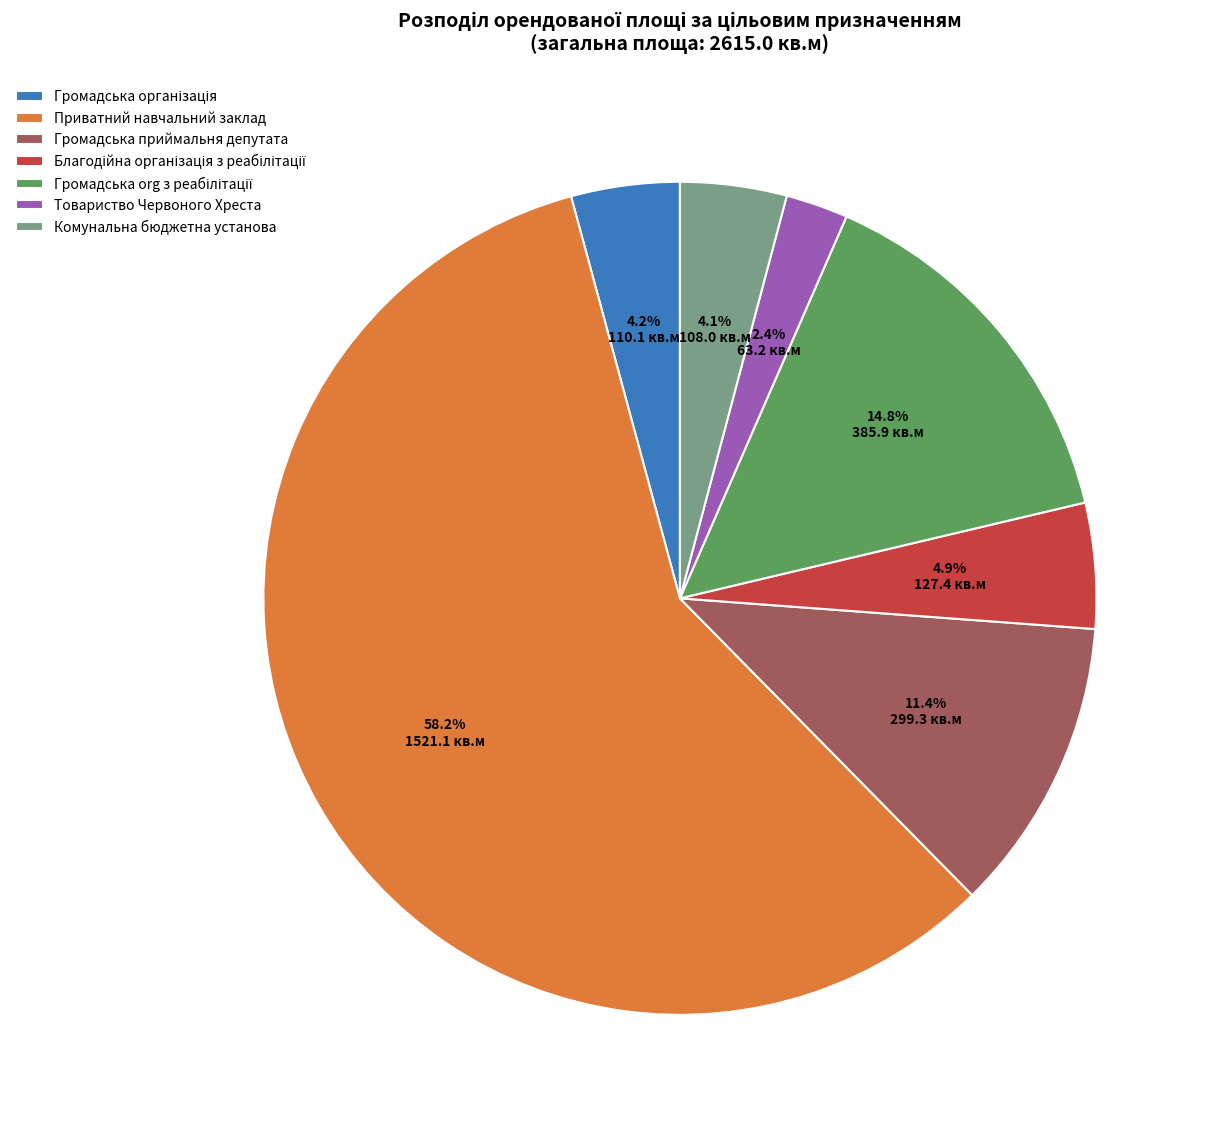

What percentage is NOT represented by Громадська приймальня депутата?

88.6%